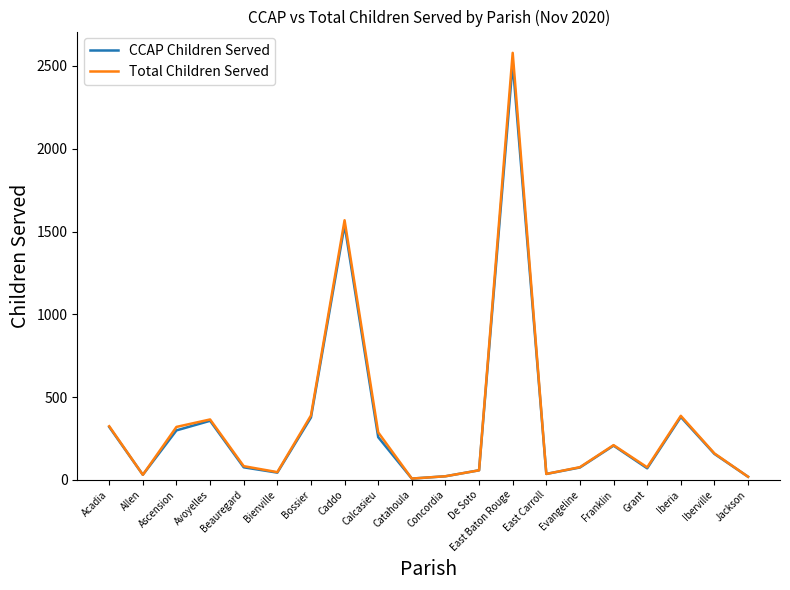

The Total Children Served series shows 160 at Iberville. True or false?

True